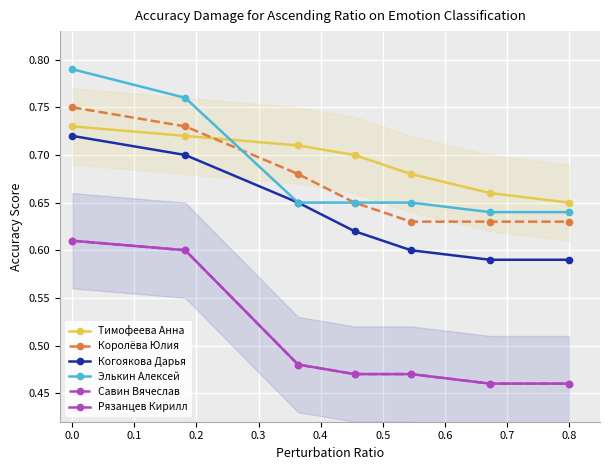

What is the total value across all series at 0.8?

3.4